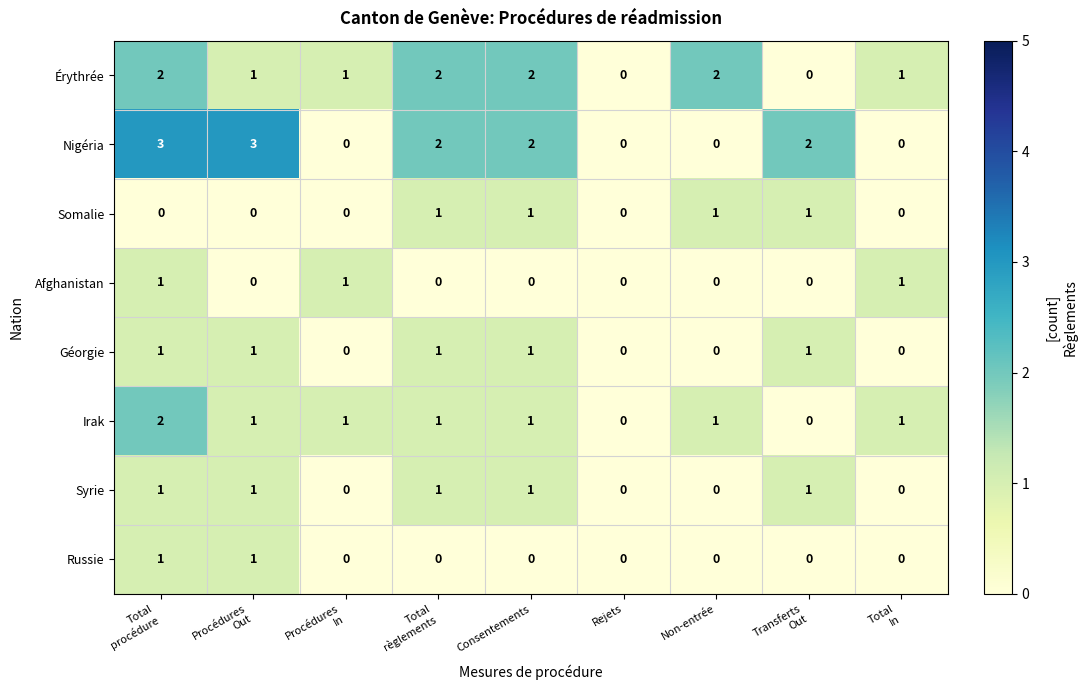

How many data points in Somalie are above 0?

4